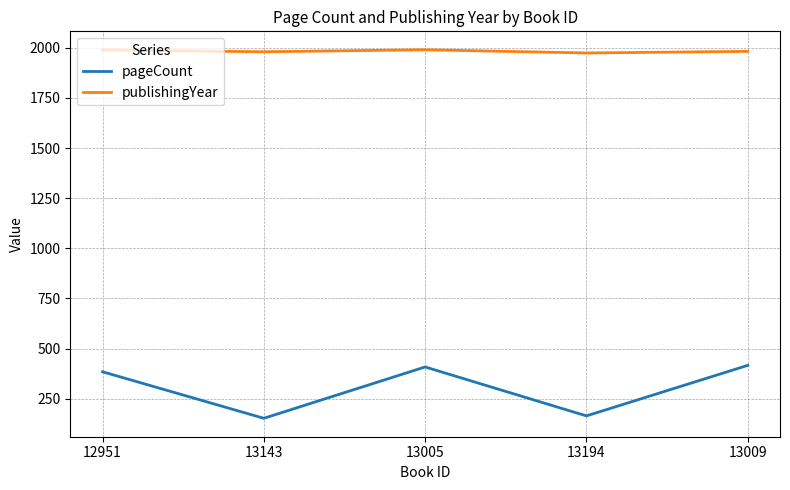

At 13194, list the series in order from largest to smallest.

publishingYear, pageCount